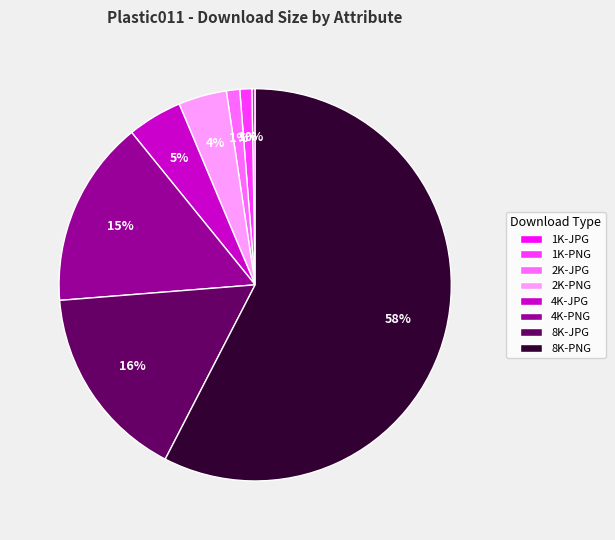

Is it true that 1K-PNG is 6% of the pie?

False